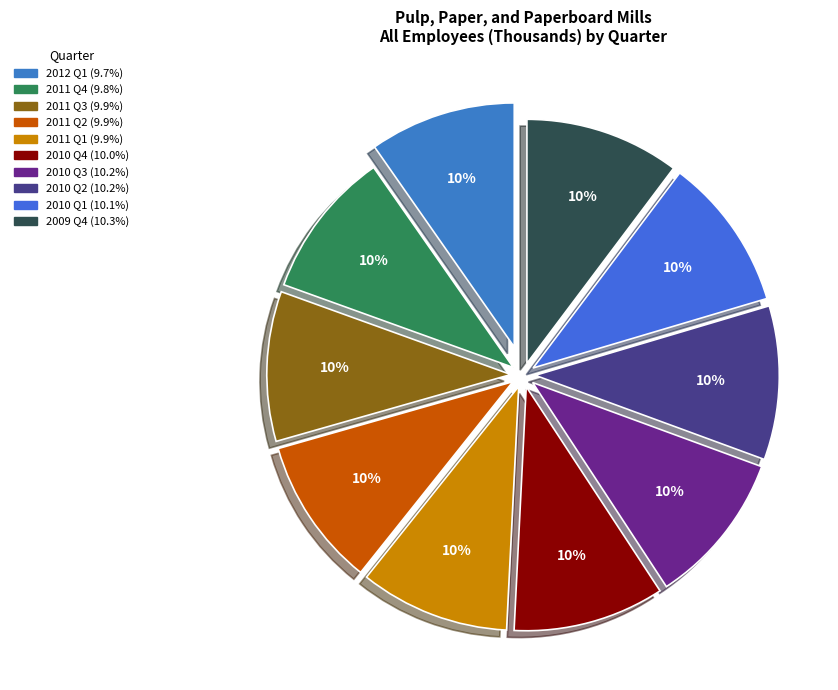

The 2010 Q3 slice represents 1% of the pie. True or false?

False